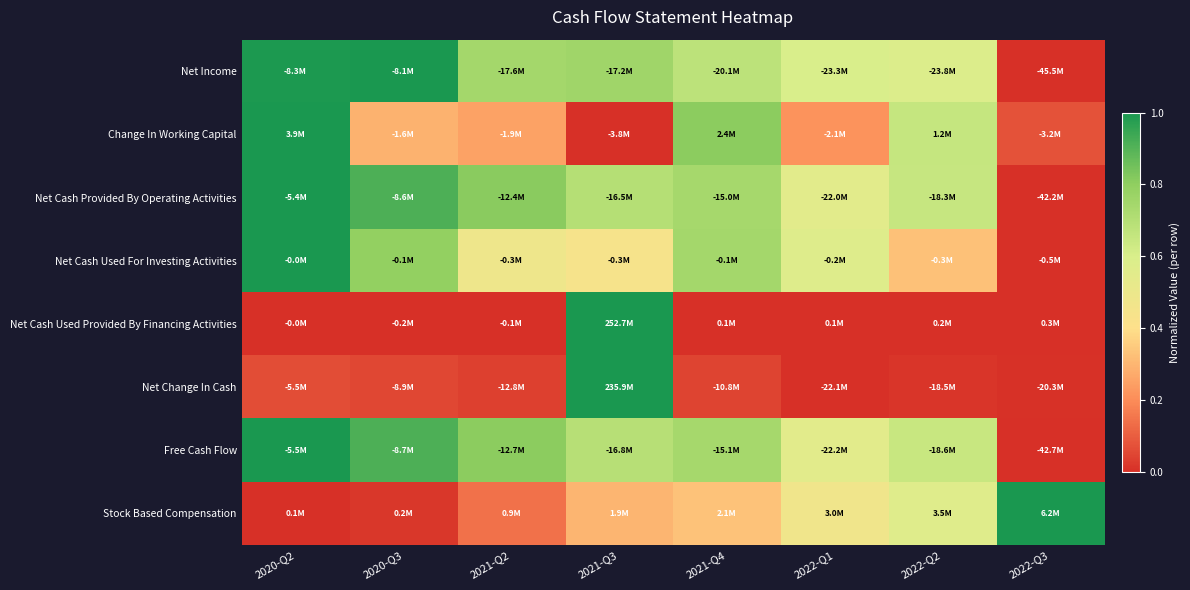

Between 2021-Q2 and 2021-Q4, which is larger?

2021-Q2